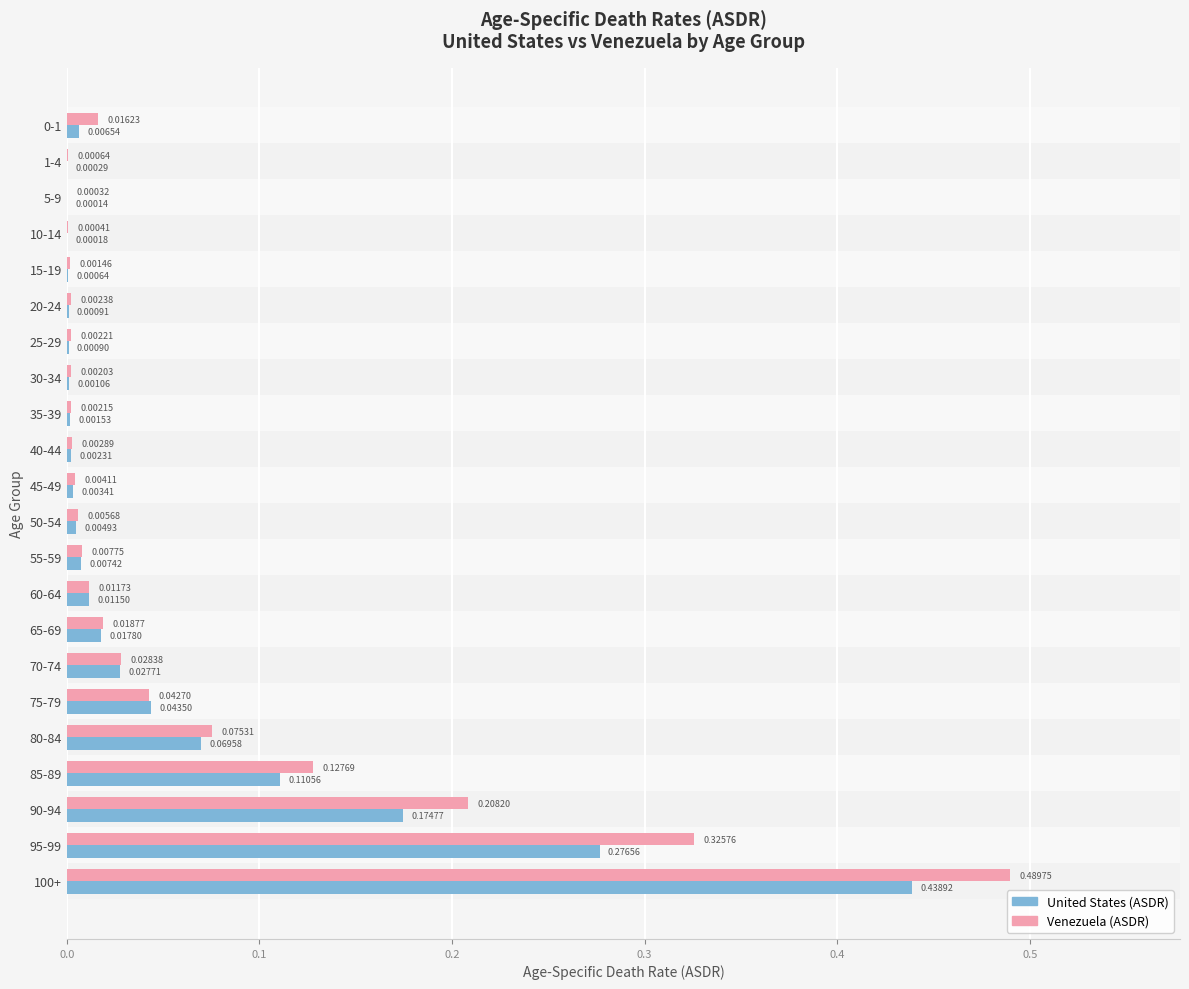

Which category has the highest value across all series?

100+